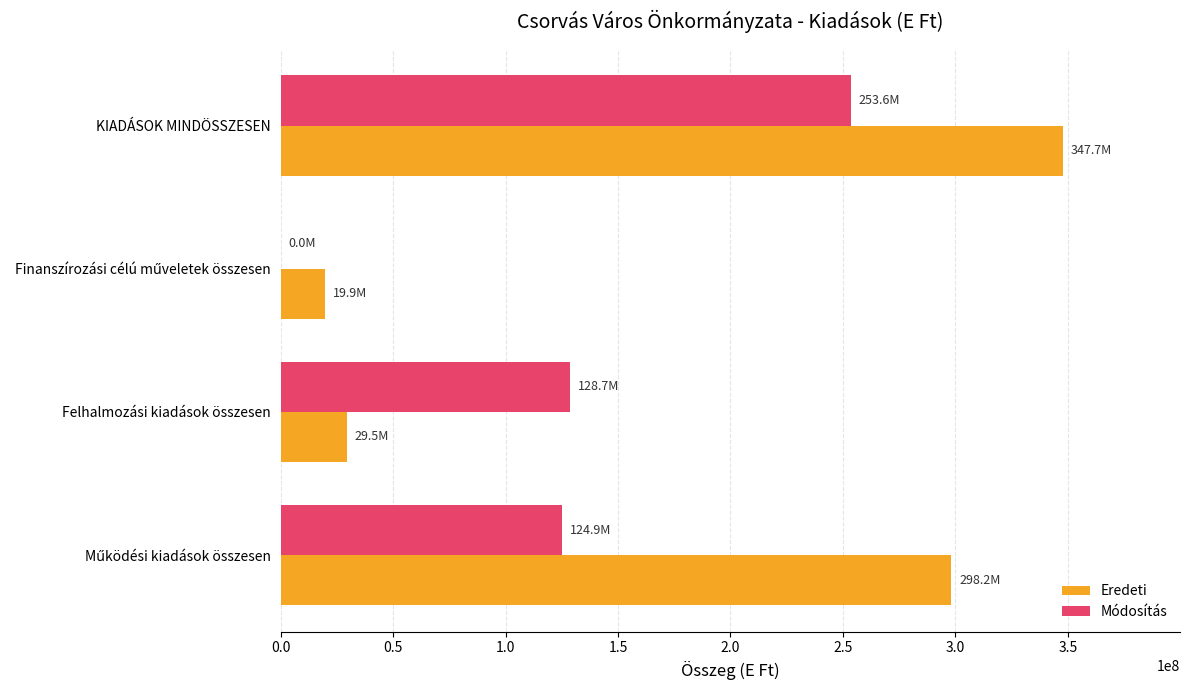

What is the maximum value for Módosítás?

253620119.7